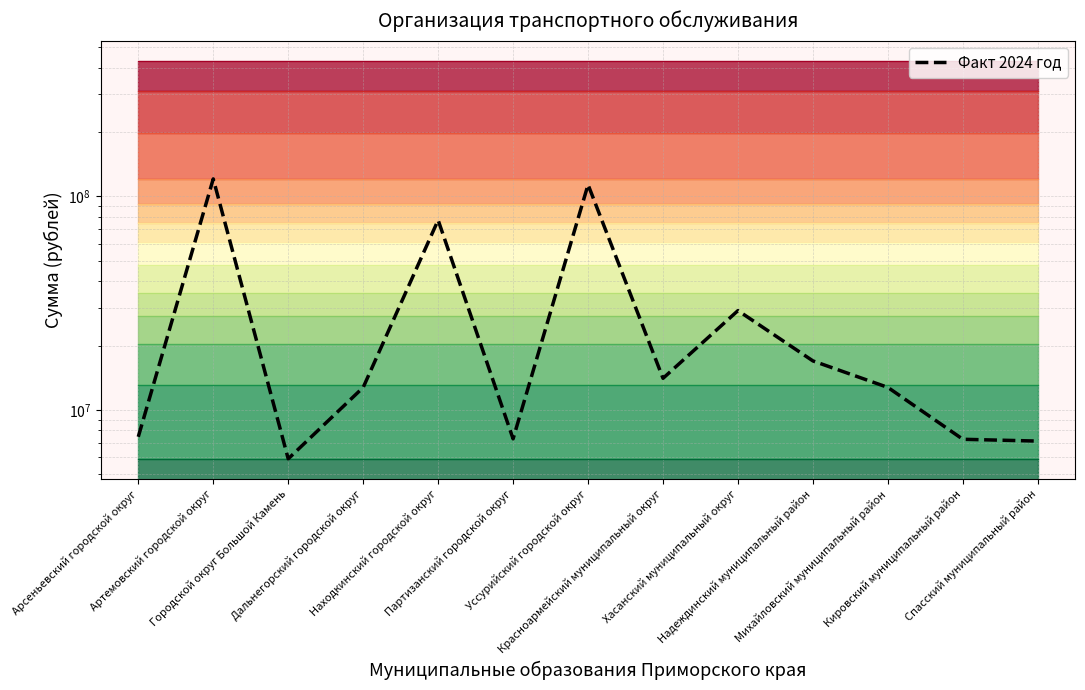

The chart shows a value of 10272149.4 at Кировский муниципальный район. True or false?

False